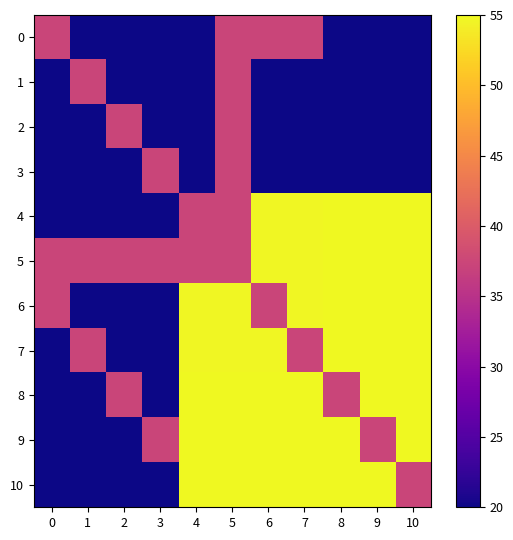

Which series has the largest total across all categories?

5